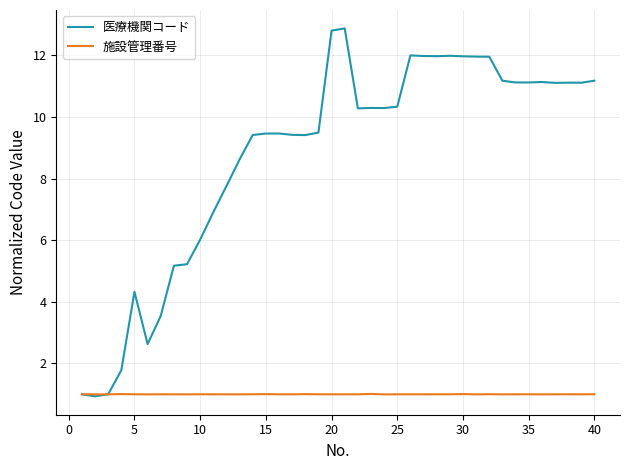

What is the minimum value shown in the chart?

0.9